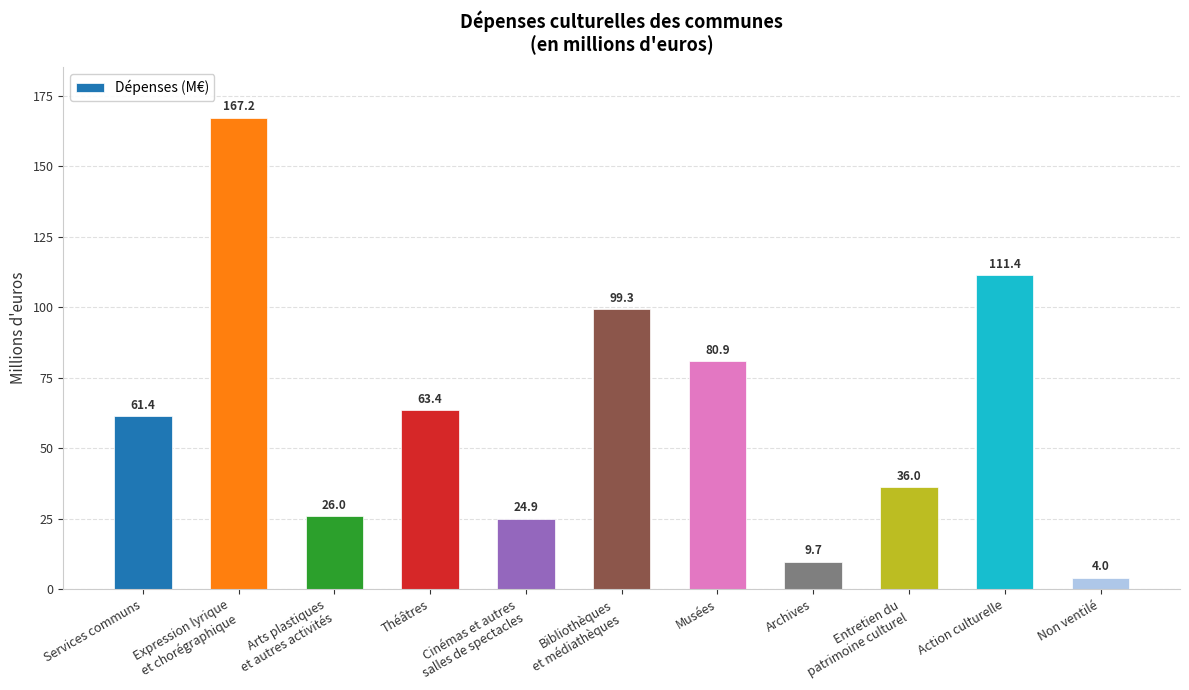

Is it true that the value at Théâtres is 40.2?

False